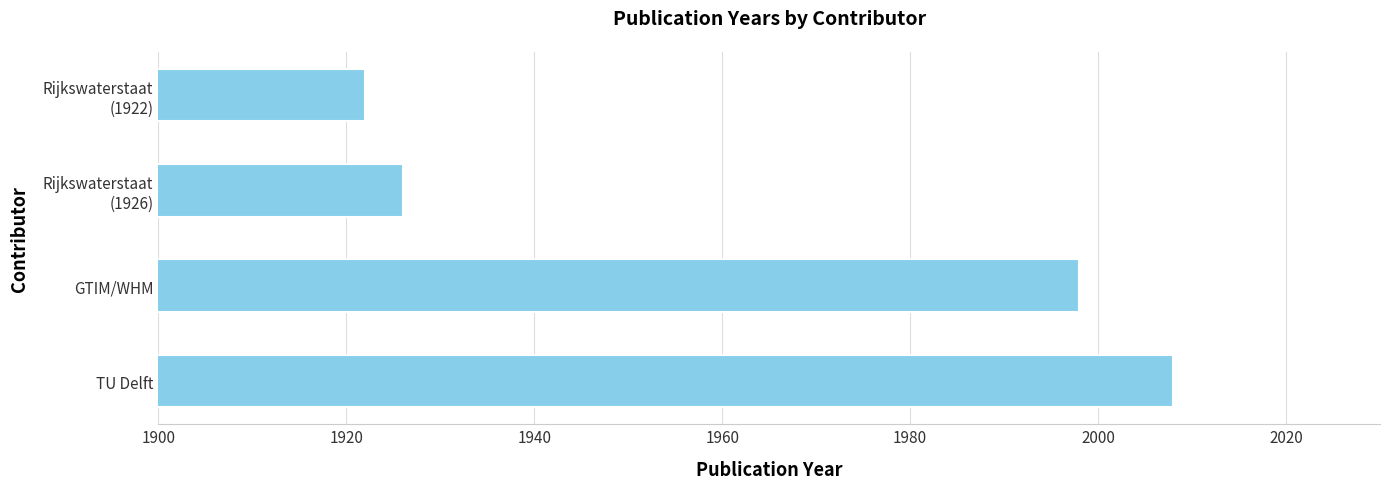

What is the difference between the maximum and minimum values?

86